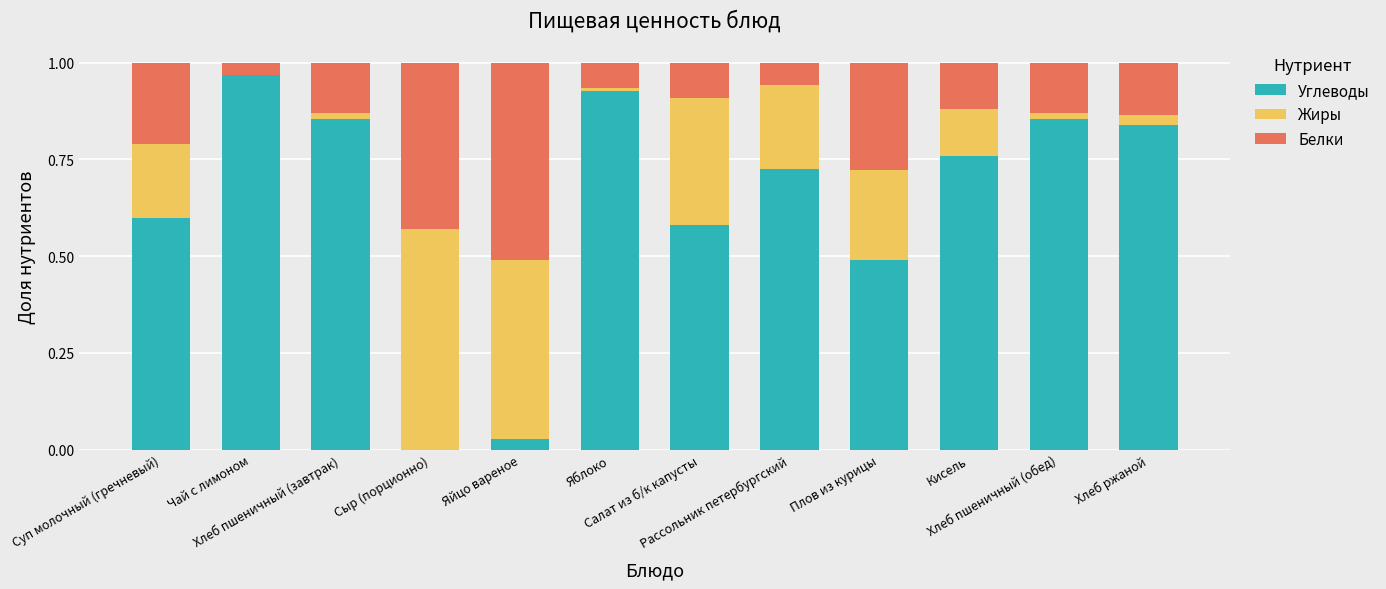

The Белки series shows 0.1 at Яблоко. True or false?

True